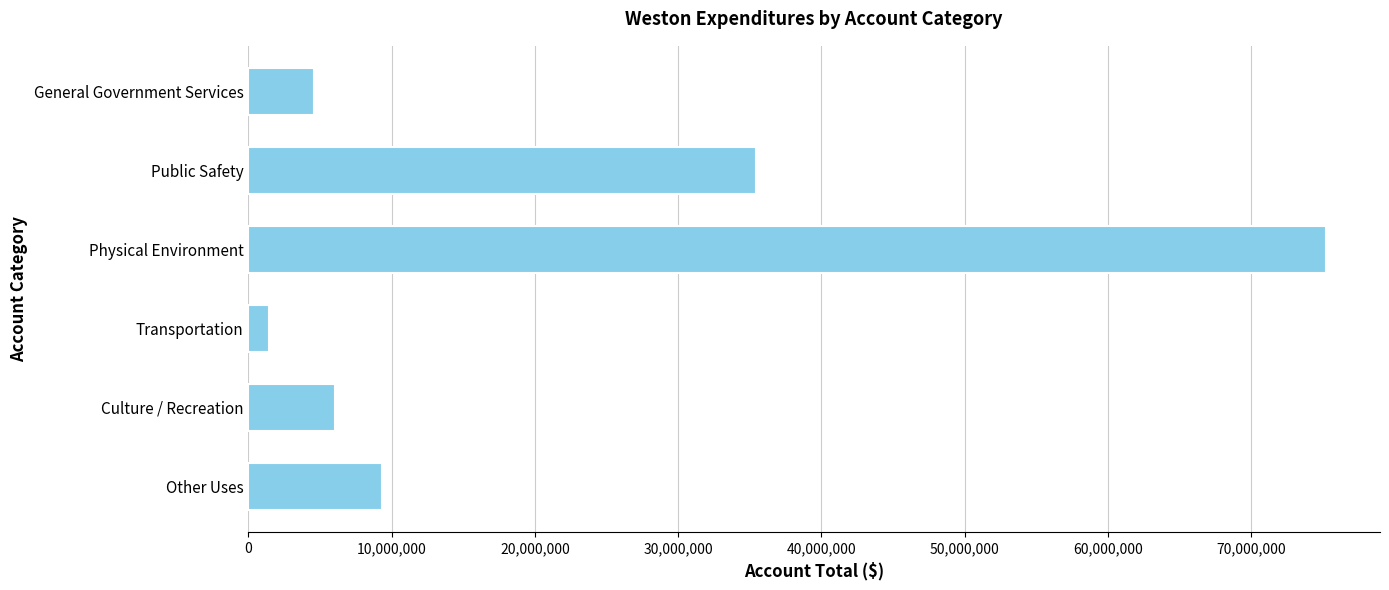

What value does the data have at General Government Services?

4606104